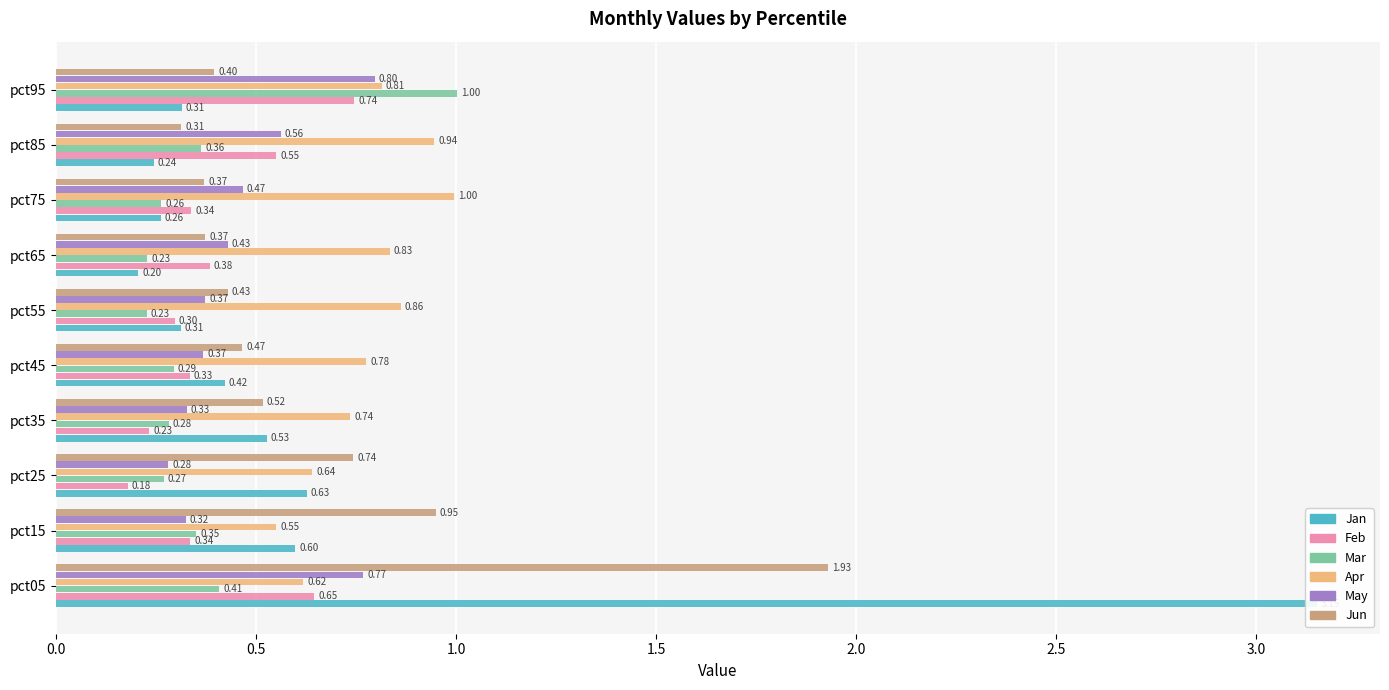

Count the number of categories in the chart.

10